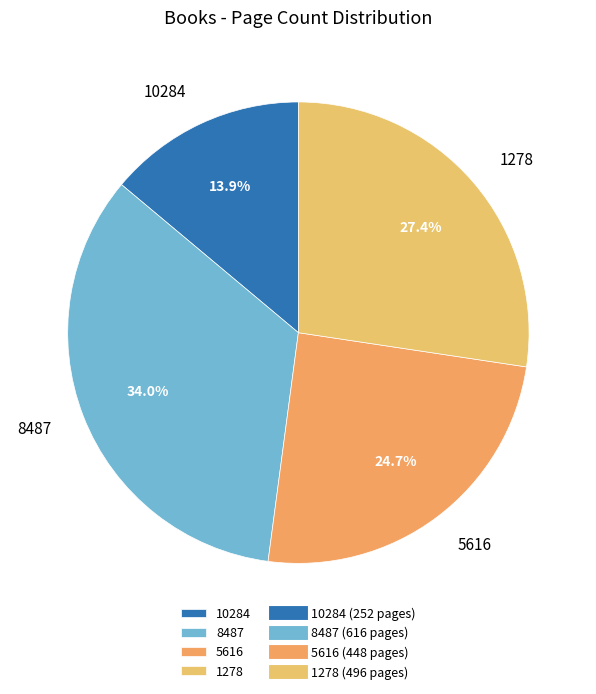

Is 10284 the majority of the pie?

No